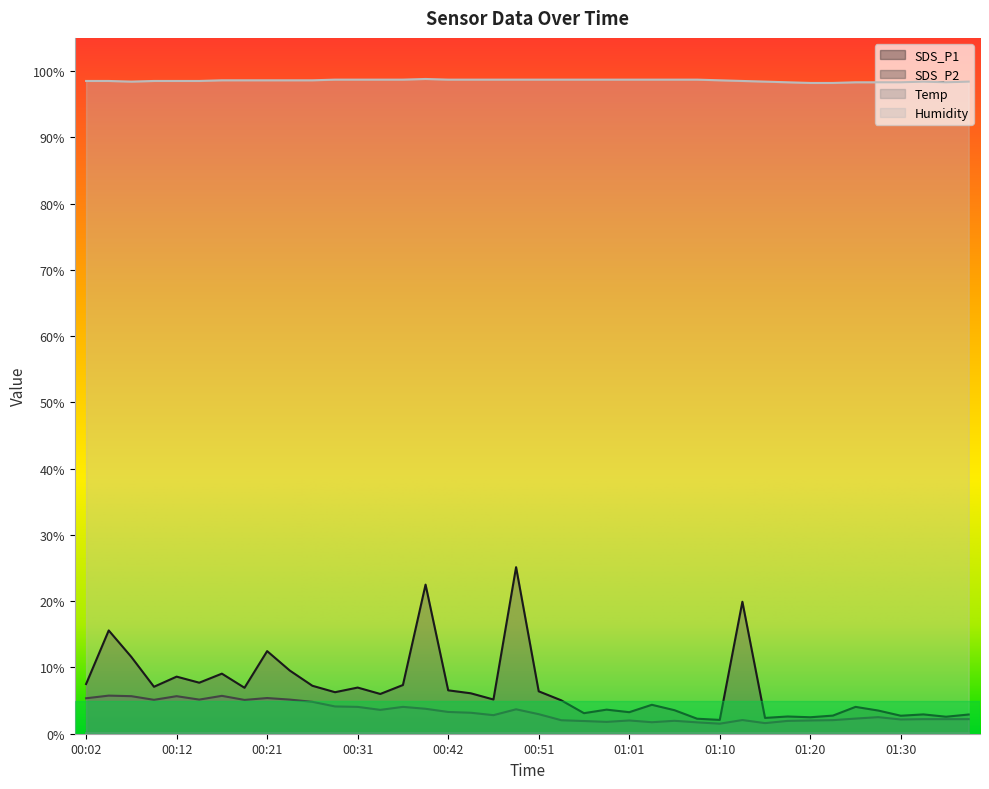

What is the difference between the SDS_P2 values at 01:10 and 00:49?

2.2